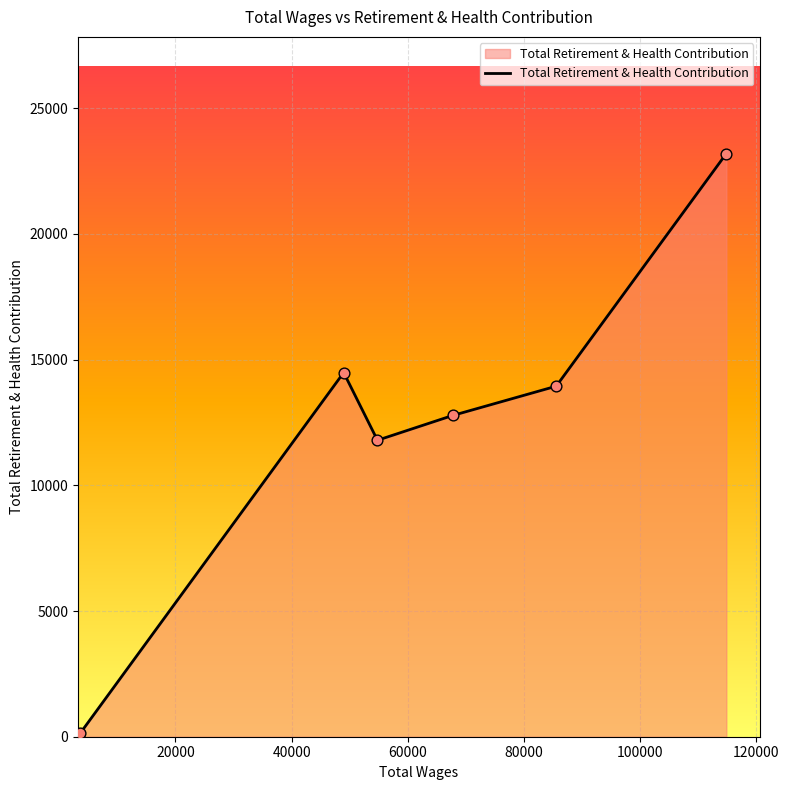

What is the difference between the maximum and minimum values?

23066